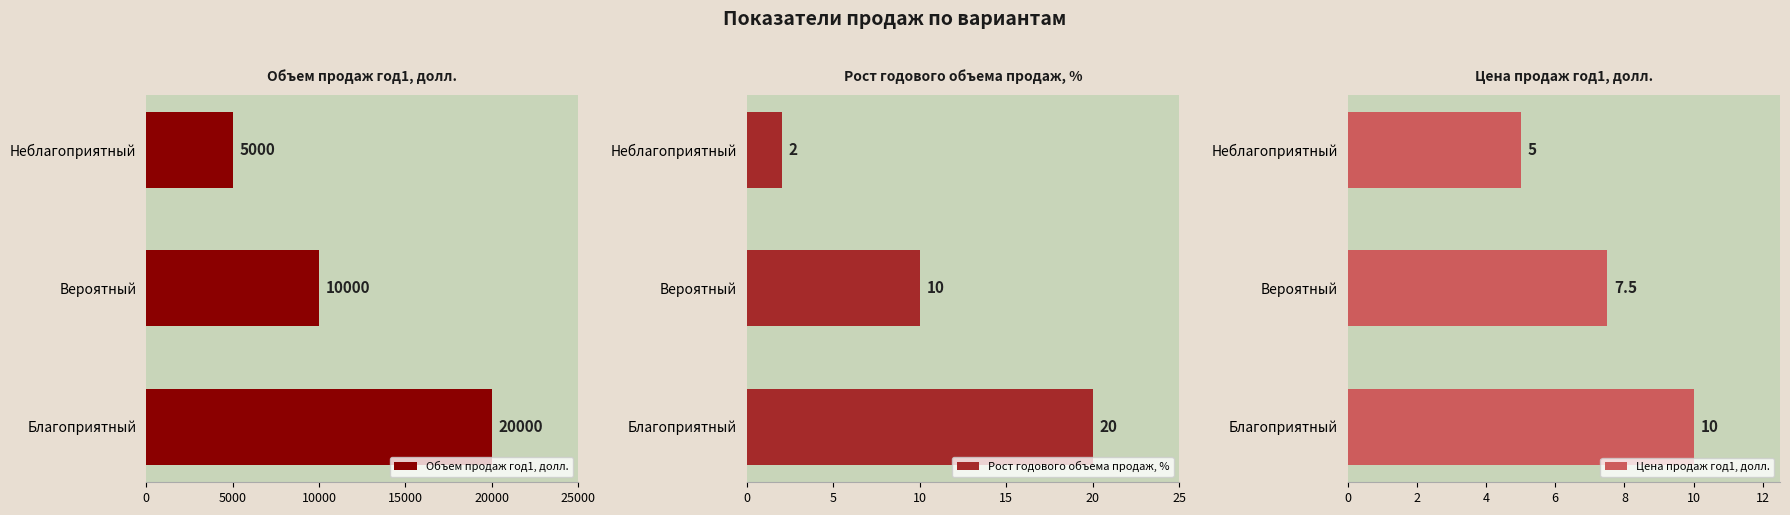

At which label is Объем продаж год1, долл. closest to 12500?

Вероятный